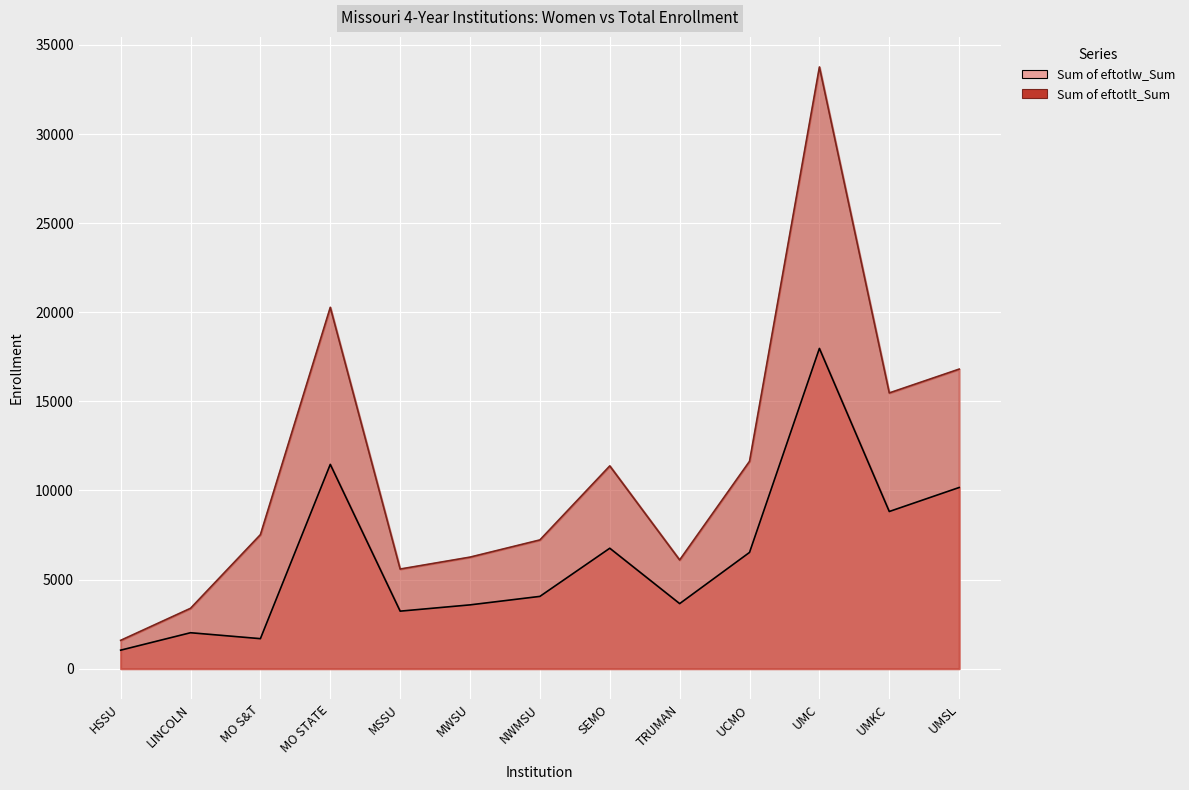

How many lines are shown in the chart?

2